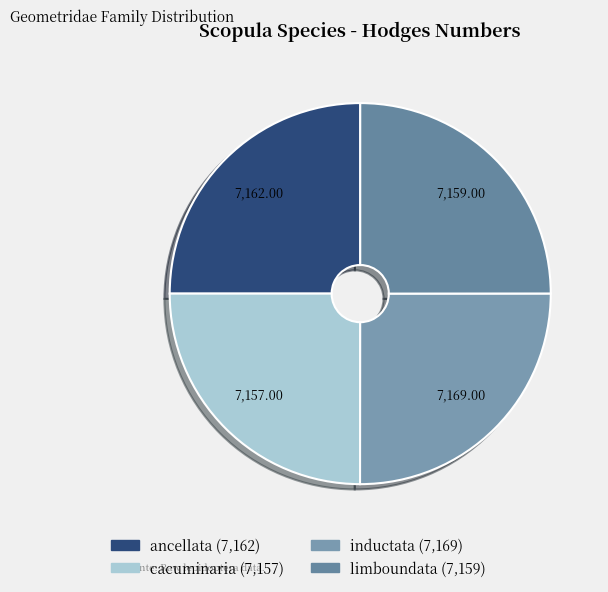

Between ancellata and inductata, which is larger?

inductata